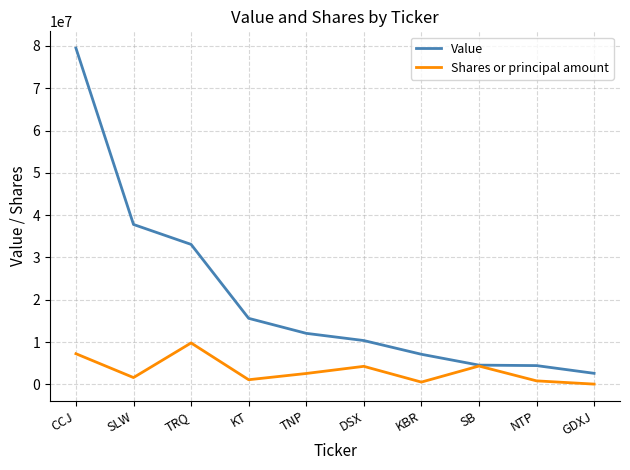

The value of Shares or principal amount at CCJ is 7244713. True or false?

True